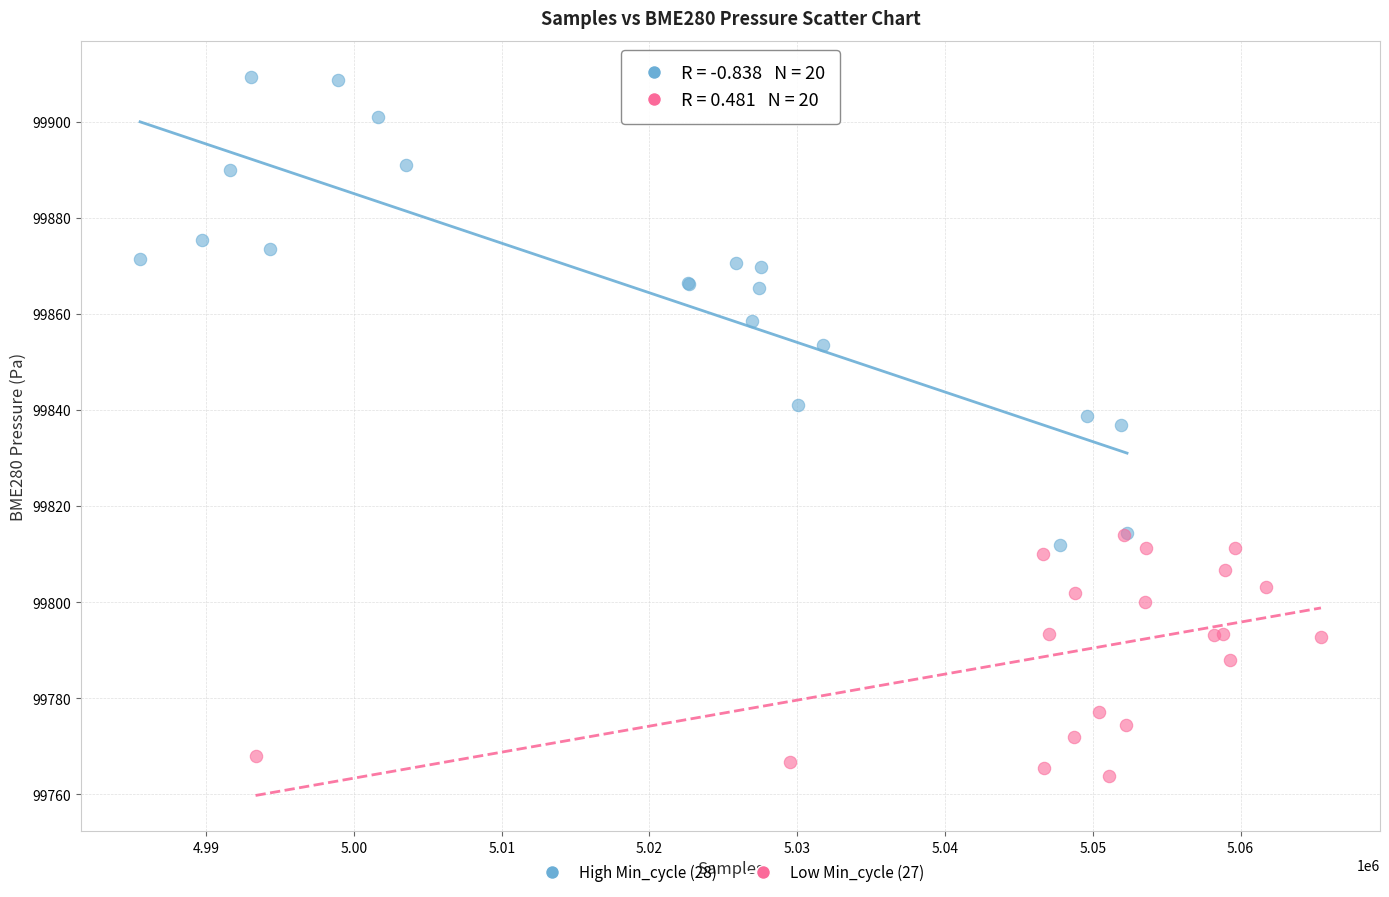

Which series reaches the minimum Y coordinate?

Low Min_cycle (27)